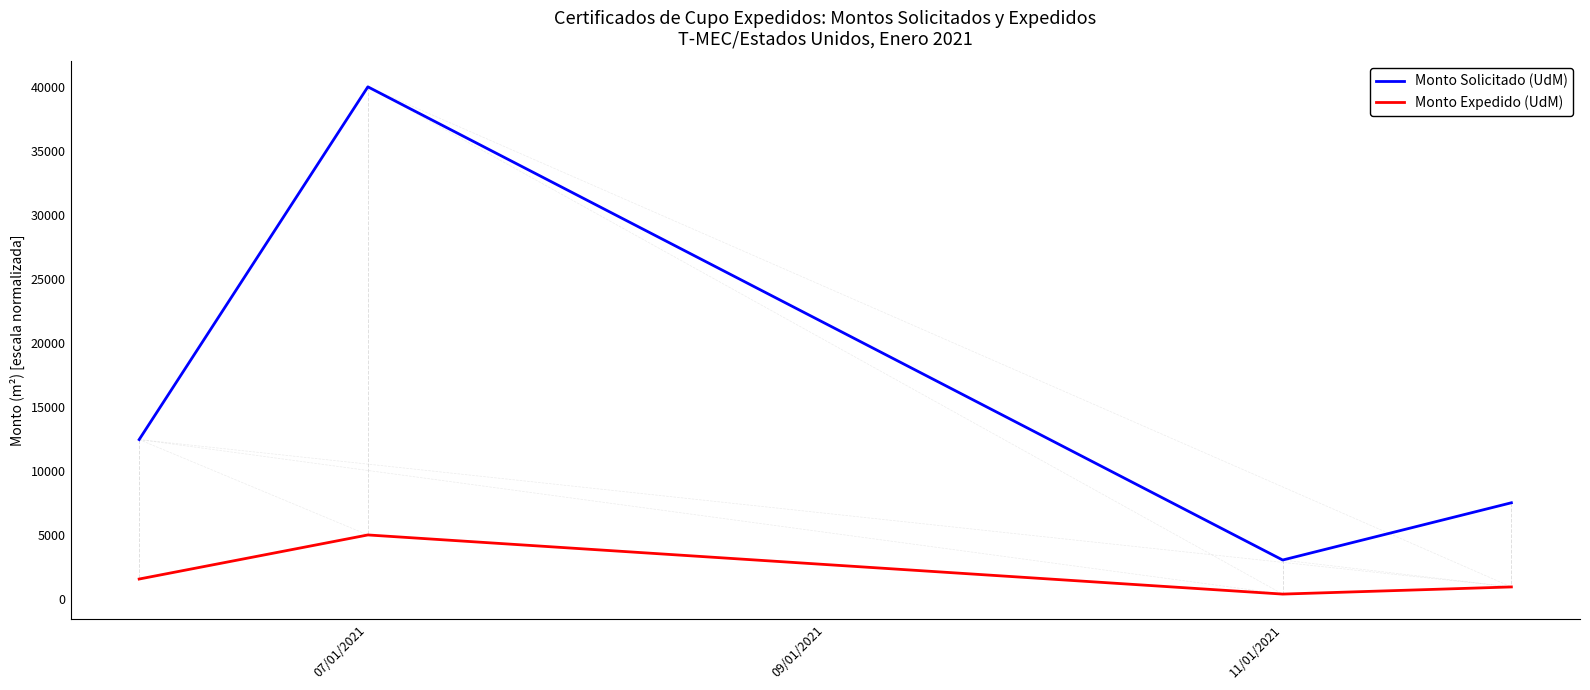

Rank the series by their maximum value, from lowest to highest.

Monto Expedido (UdM), Monto Solicitado (UdM)